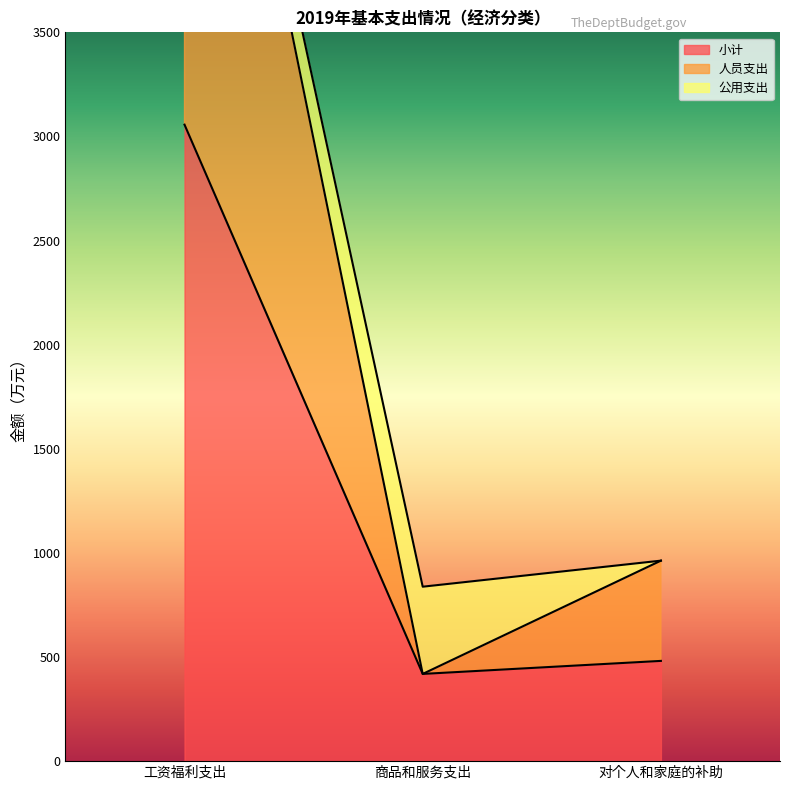

Which category has the lowest value across all series?

商品和服务支出